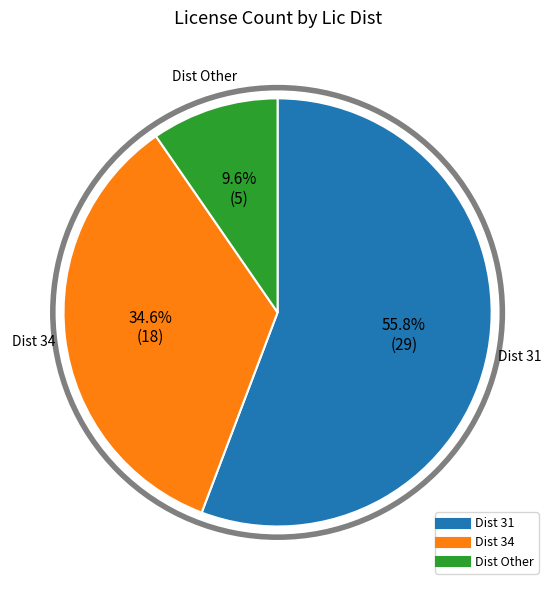

Is there any slice that represents more than half of the pie?

Yes